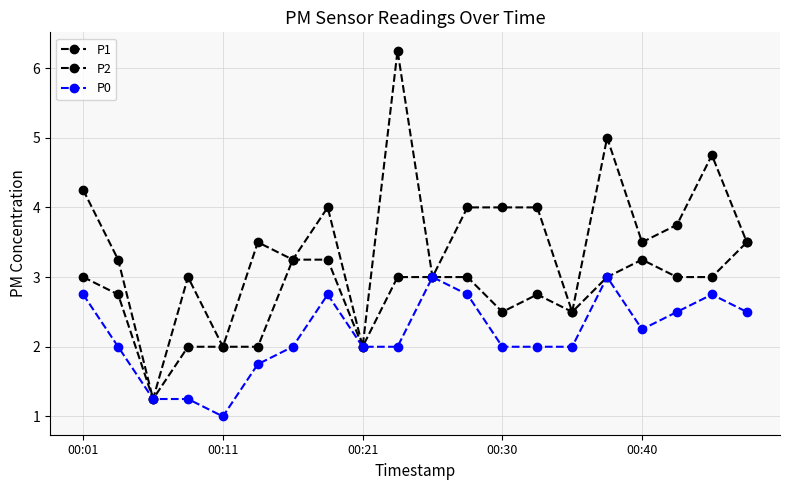

What is the value of the P1 point at the 10th from the left?

6.2